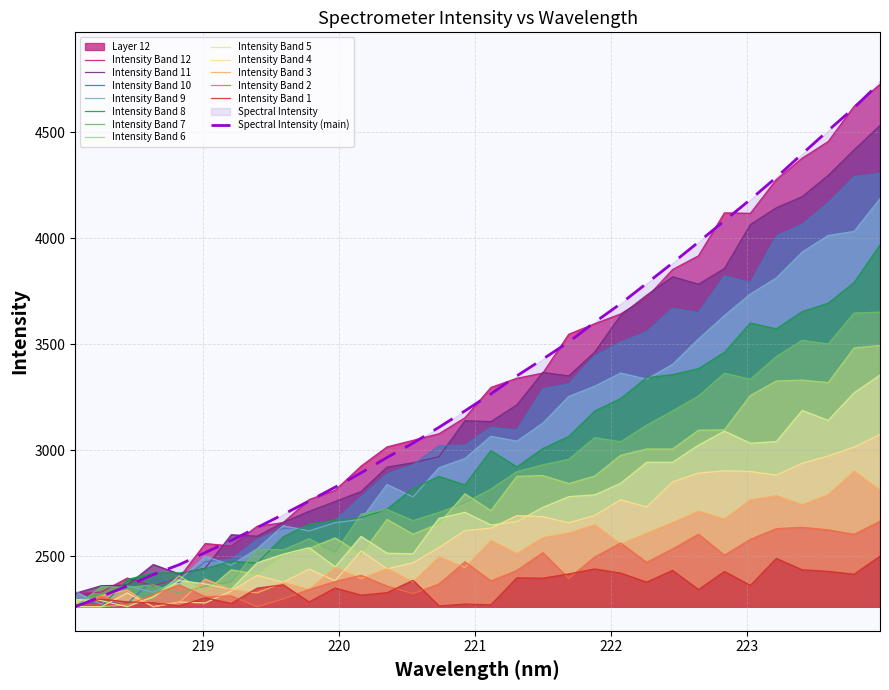

Does the chart display data point markers on the line(s)?

No